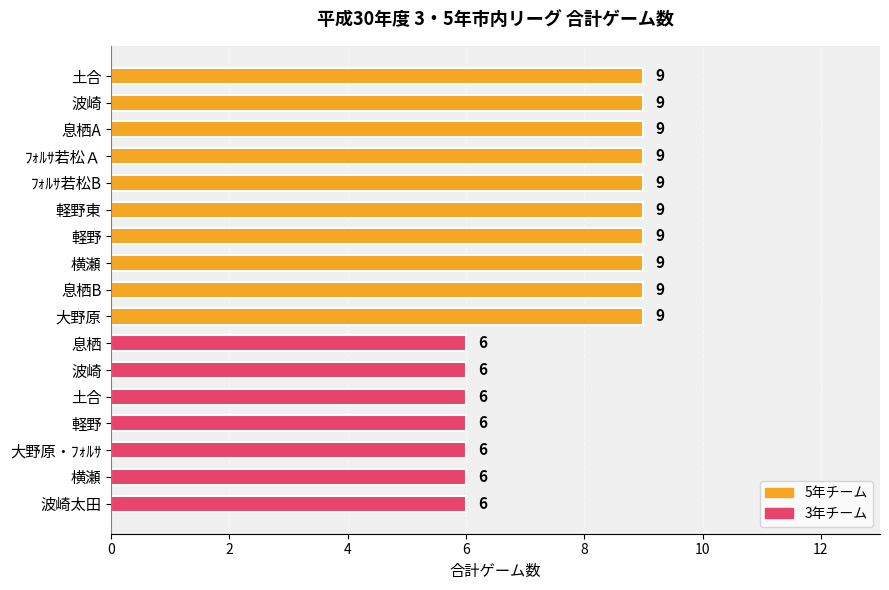

How many data points are less than 9?

7